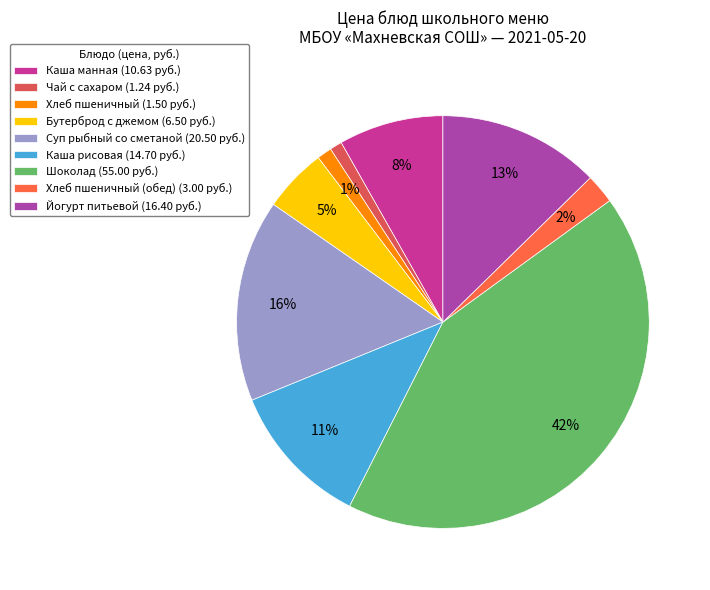

Which has a higher value, Бутерброд с джемом (6.50 руб.) or Каша рисовая (14.70 руб.)?

Каша рисовая (14.70 руб.)